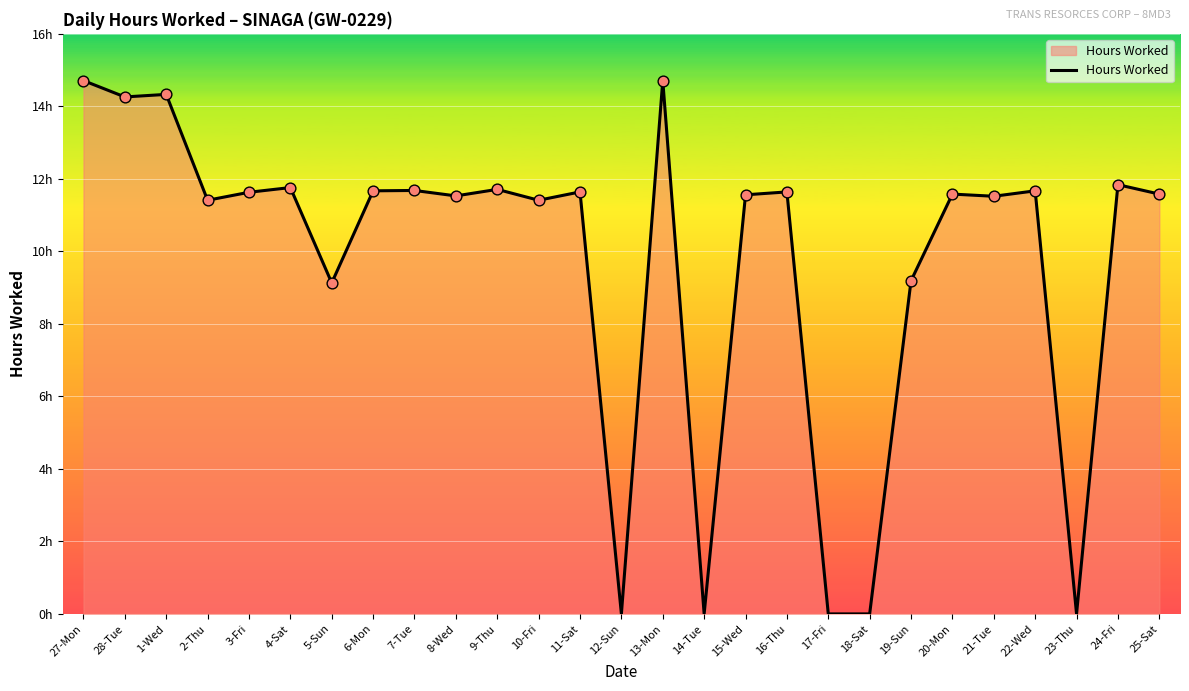

What is the change in value from 8-Wed to 23-Thu?

-11.5